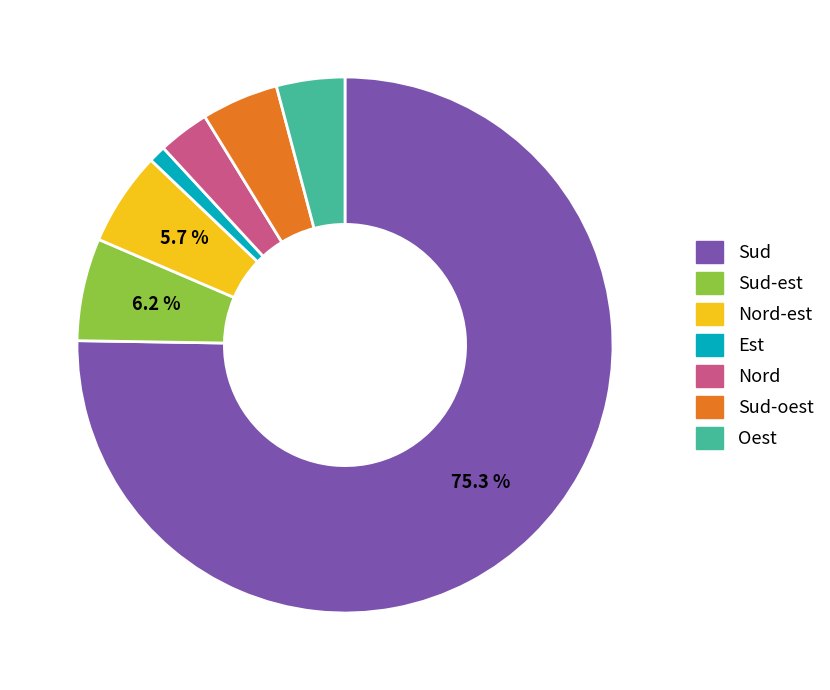

Is there any slice that represents more than half of the pie?

Yes